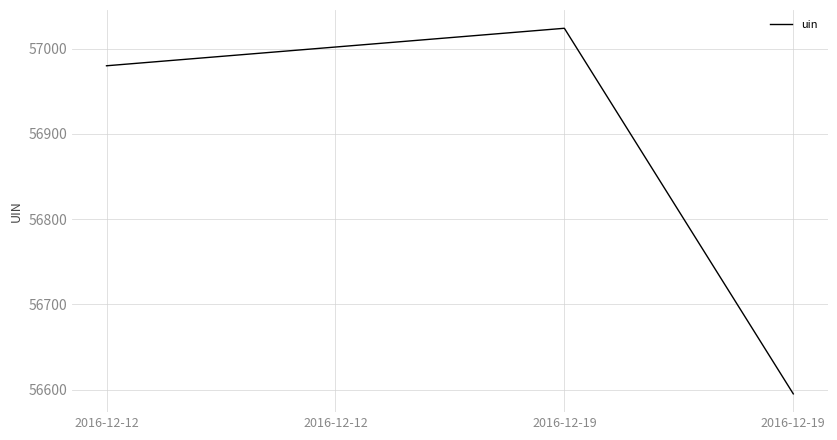

What is the difference between the values at 2016-12-12 and 2016-12-12?

22